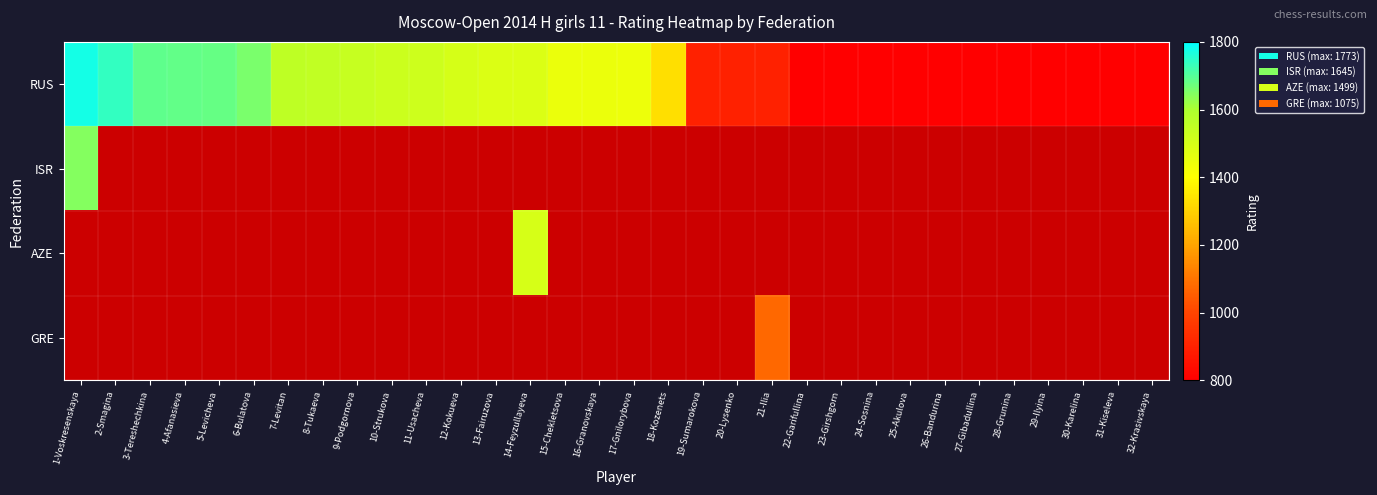

Which has a higher value, 25-Akulova or 16-Granovskaya?

16-Granovskaya